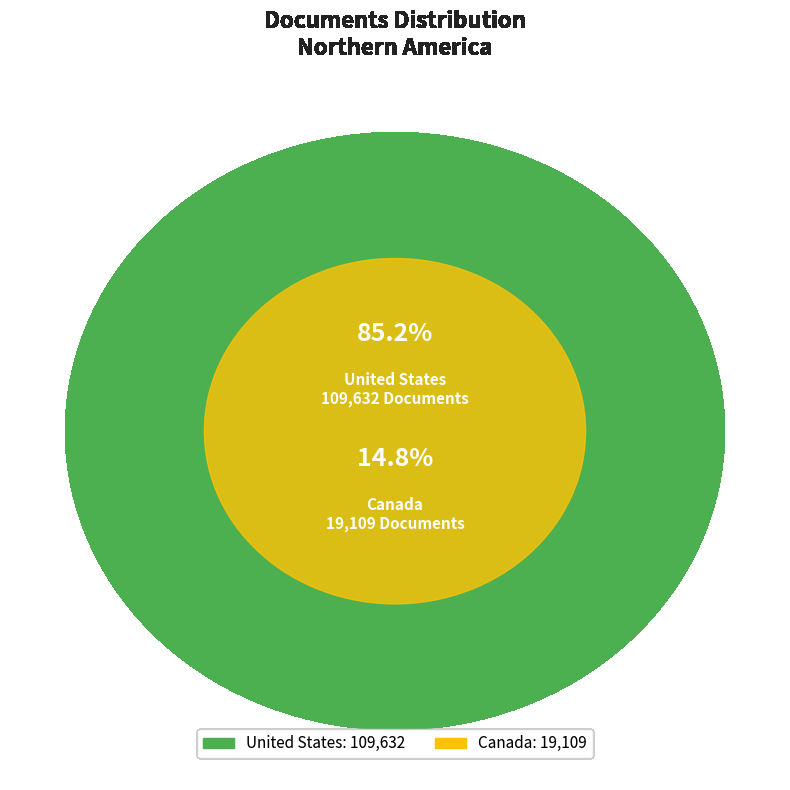

The Canada slice represents 30% of the pie. True or false?

False